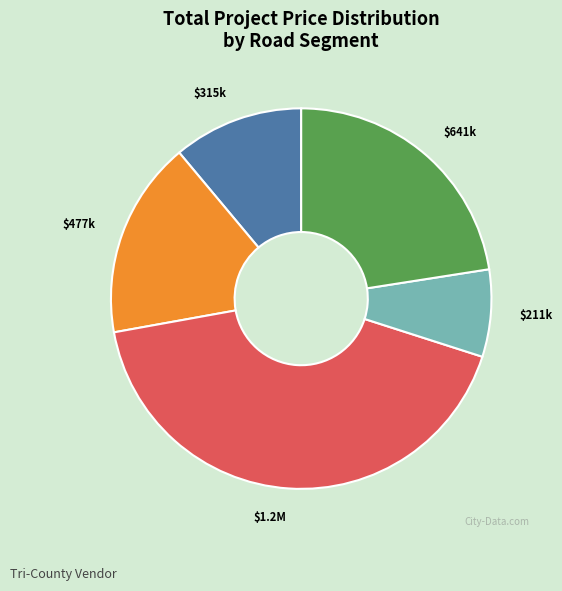

Is there a majority slice in this chart?

No